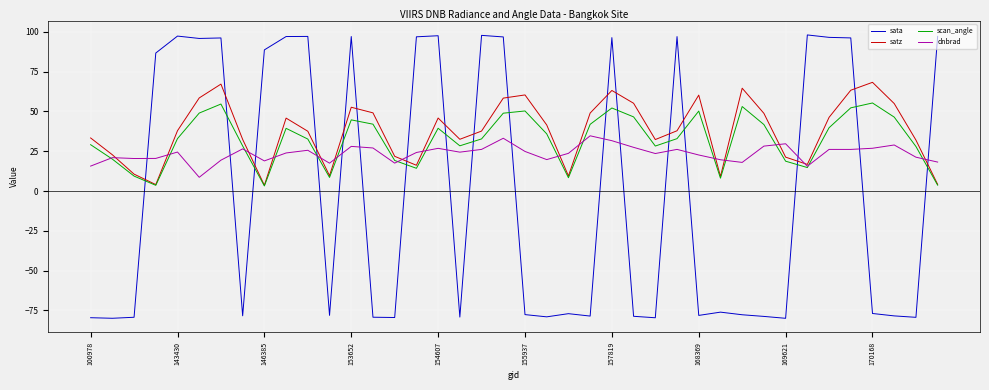

How many times do sata and scan_angle cross each other?

17